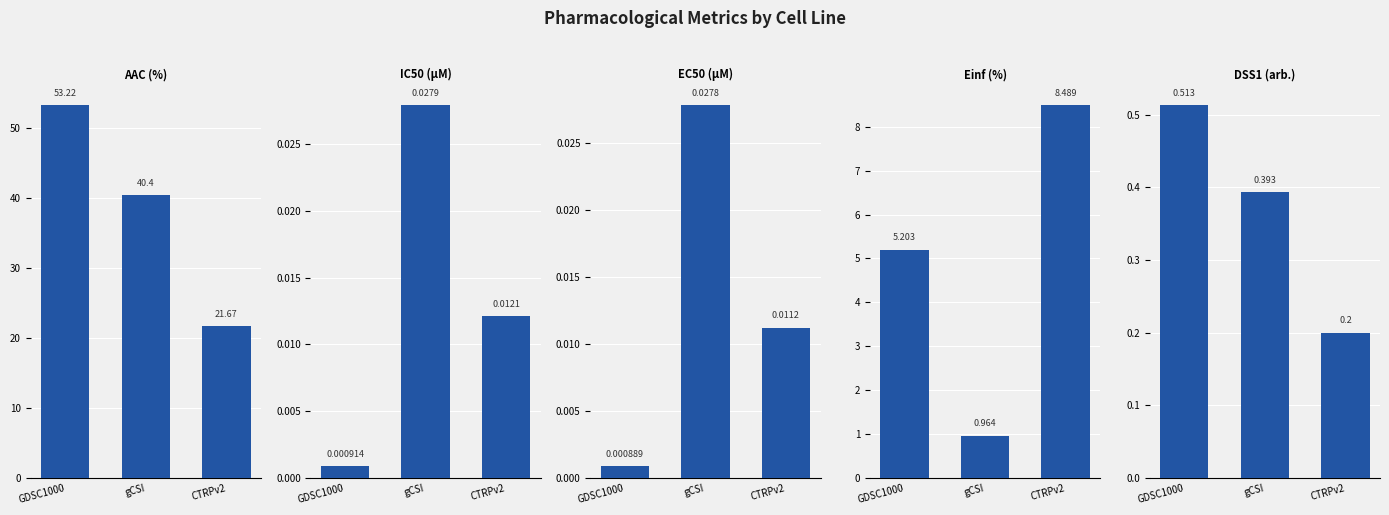

Which series has the largest total across all categories?

AAC (%)